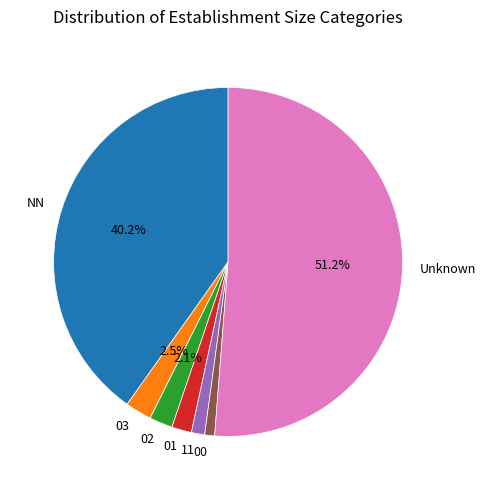

How many segments does this pie chart have?

7